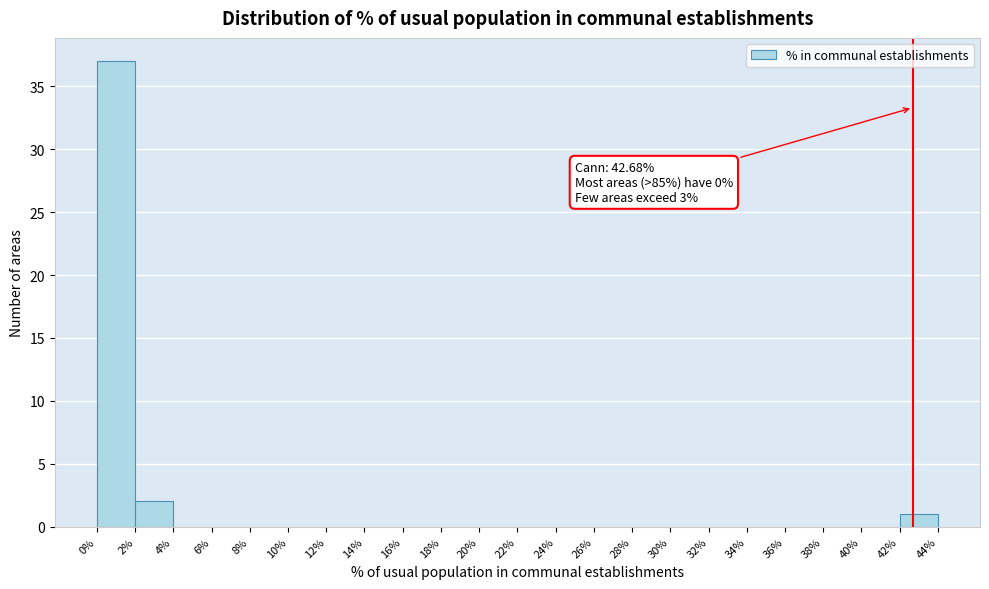

Over which range of the x-axis is the bar tallest?

0% to 2%